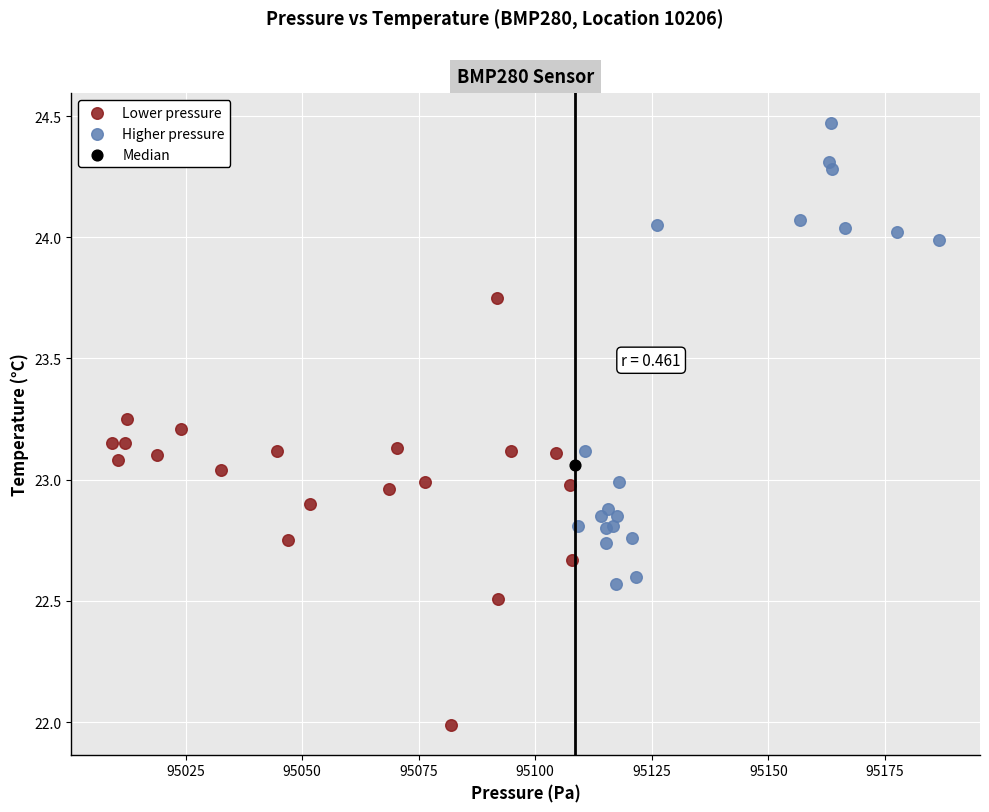

Which series reaches the maximum Y coordinate?

Higher pressure